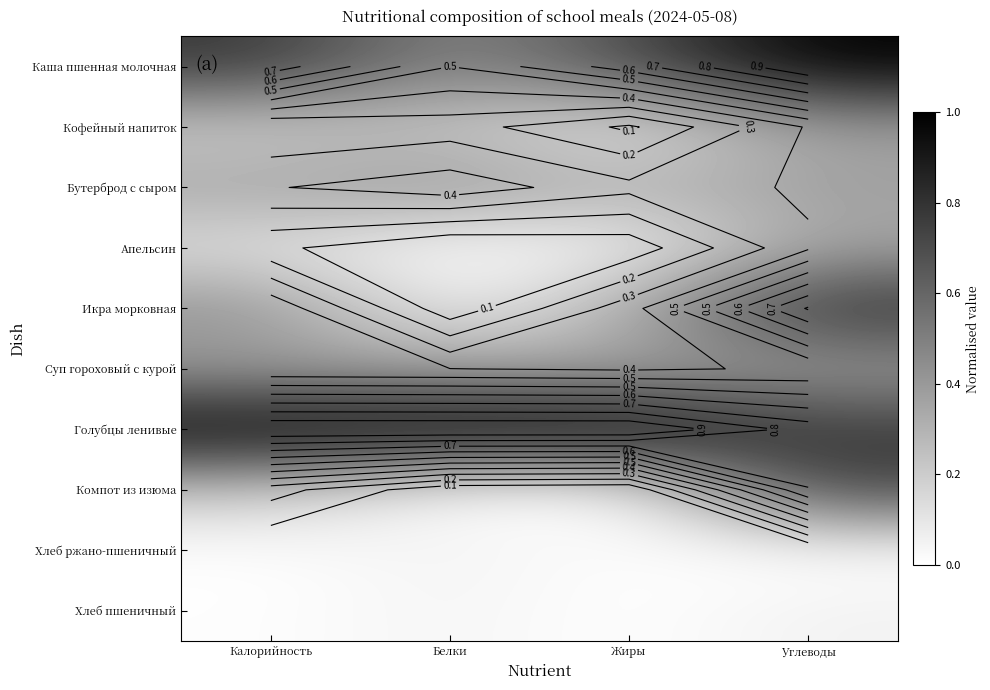

The Каша пшенная молочная series shows 0.7 at Жиры. True or false?

True